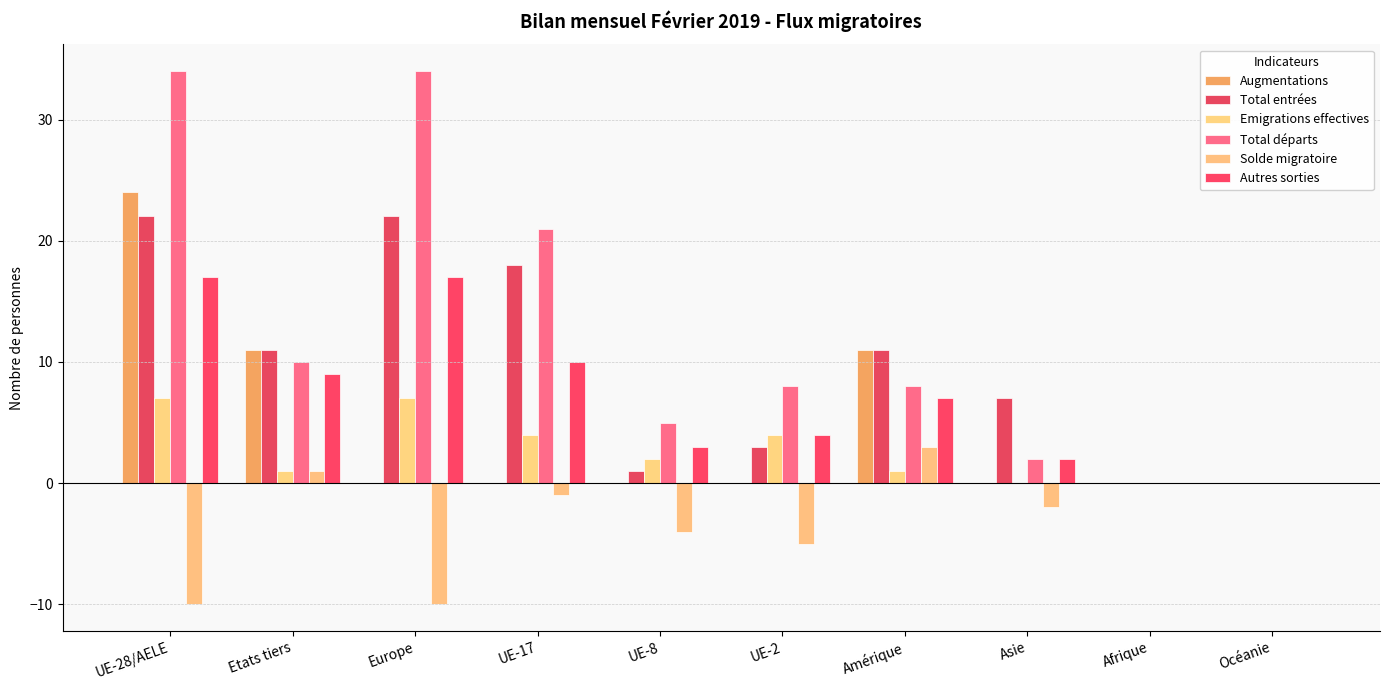

Does the chart contain stacked bars?

No